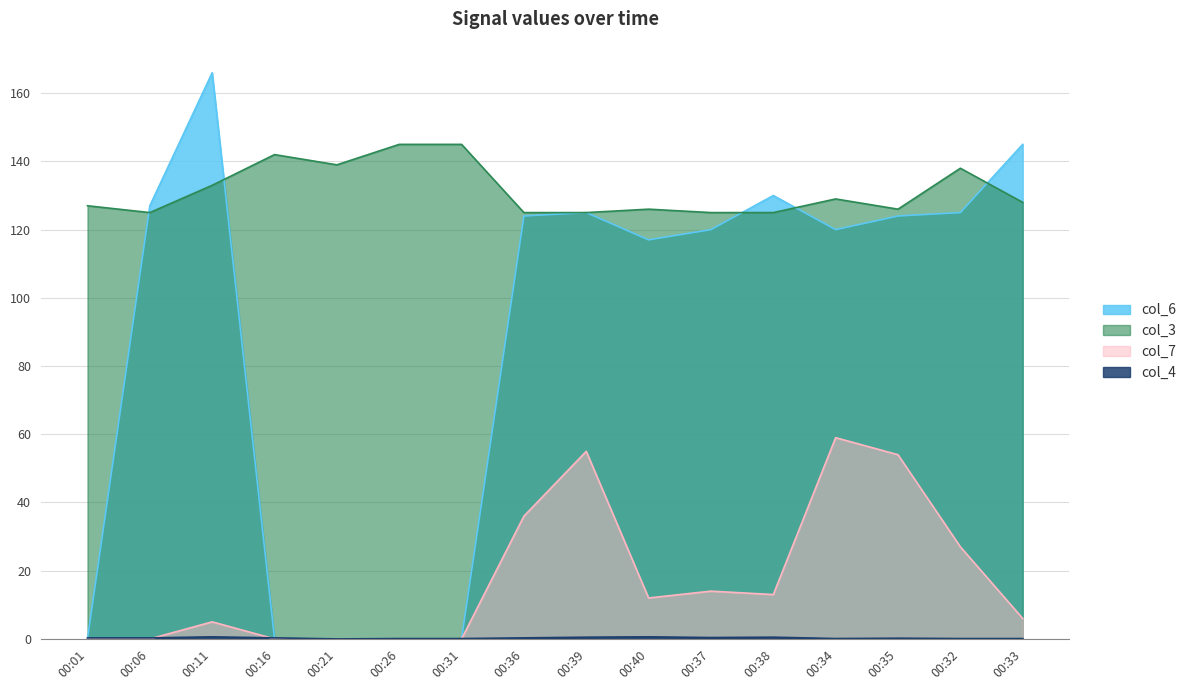

How many categories are shown in the chart?

16